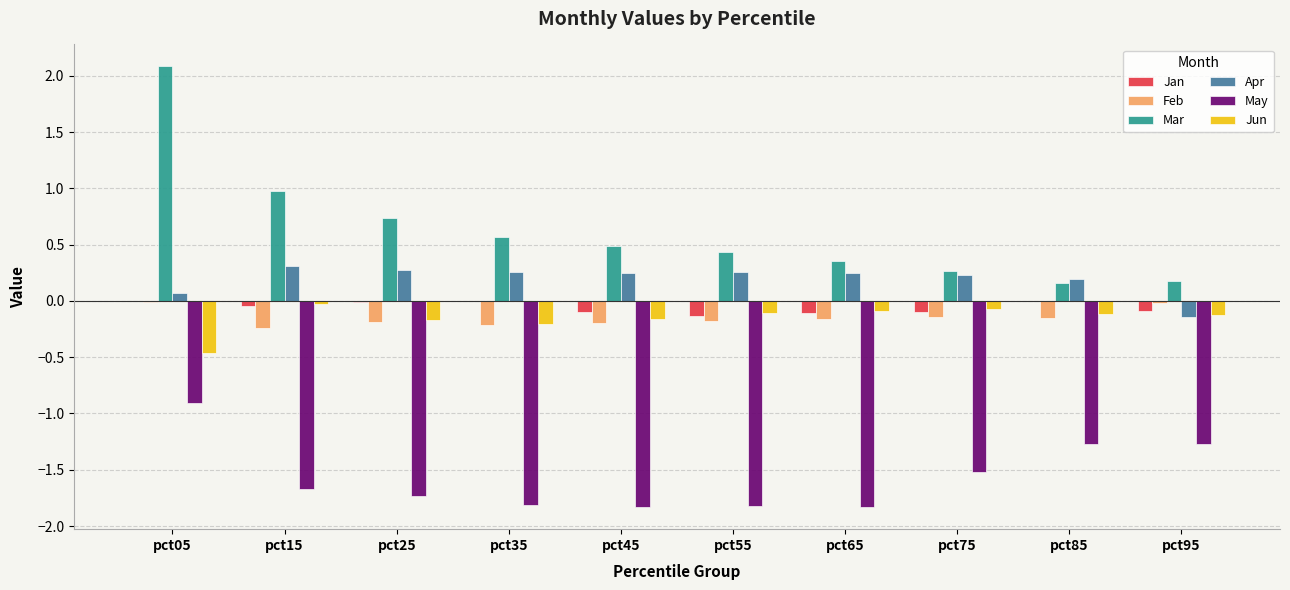

What is the total value across all series at pct35?

-1.4